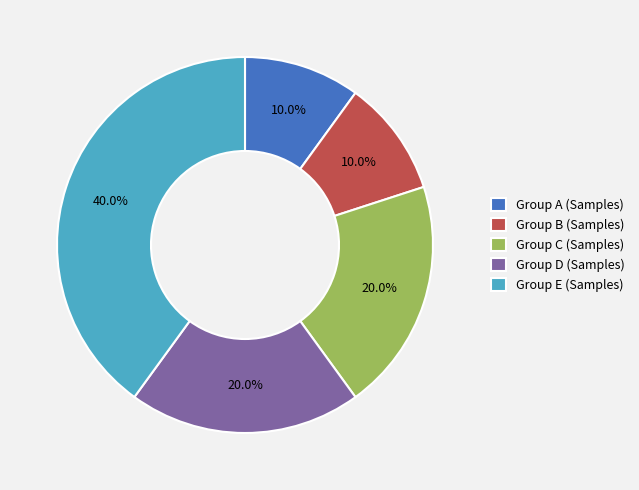

To the nearest percent, what is the average slice percentage?

20%